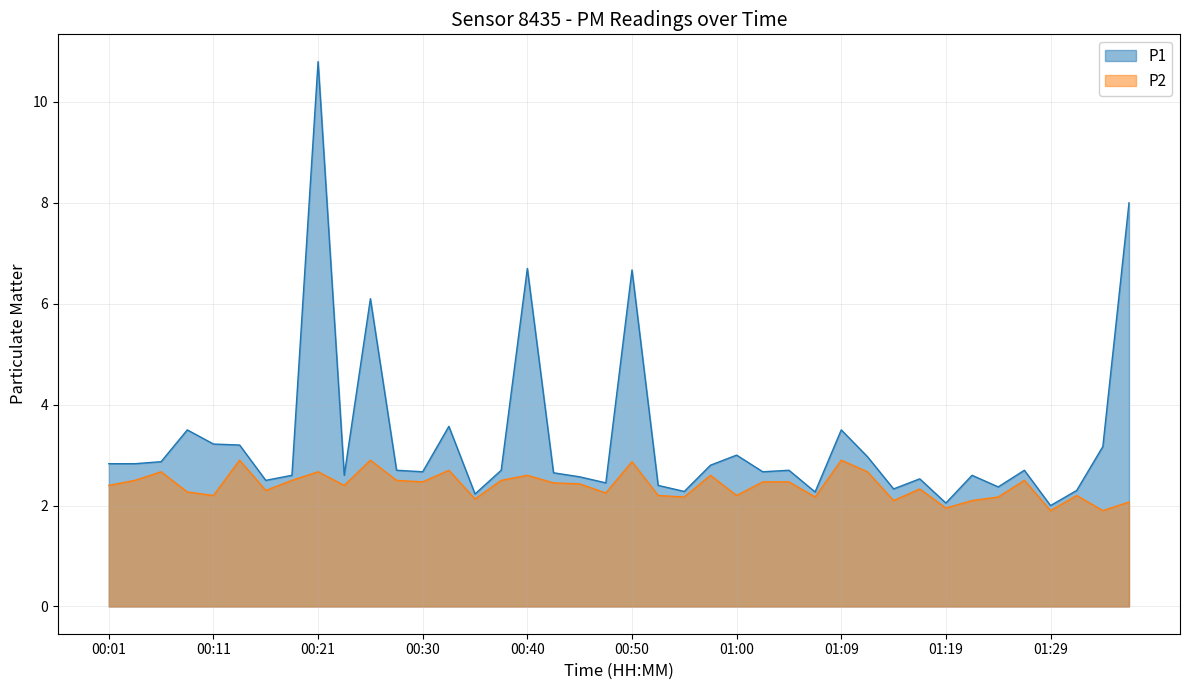

What is the average value of the P1 series?

3.3